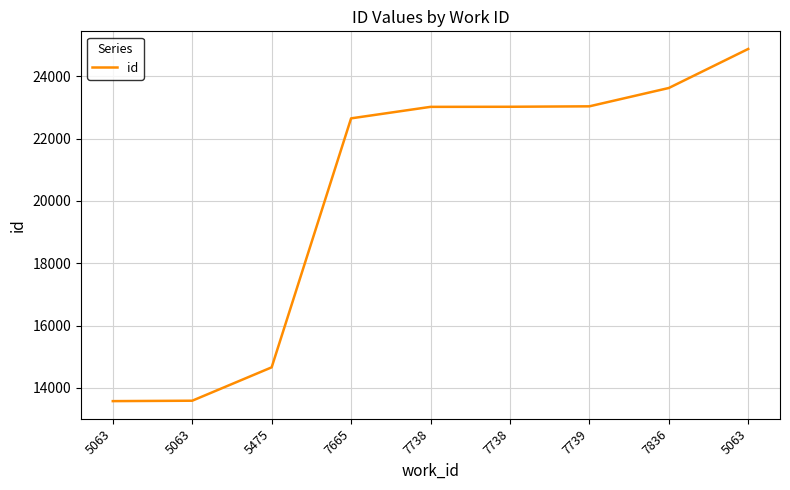

How many lines are shown in the chart?

1